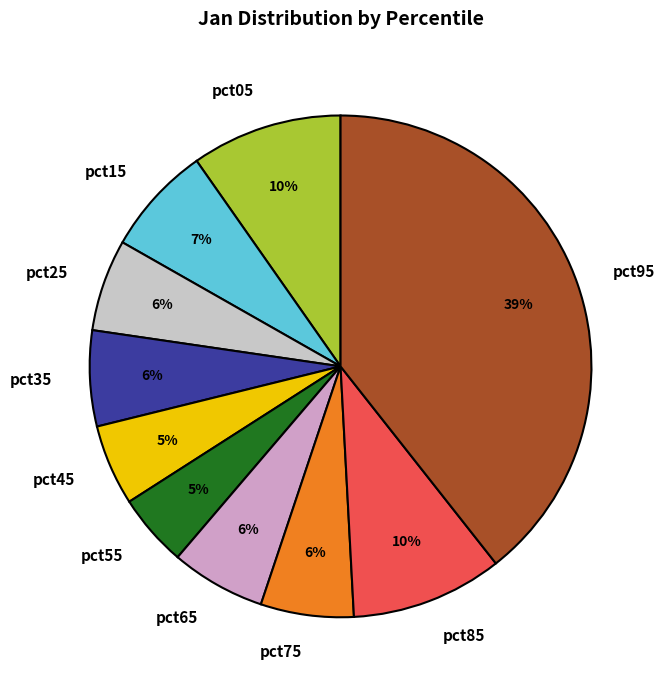

What percentage is the pct75 slice, to the nearest percent?

6%